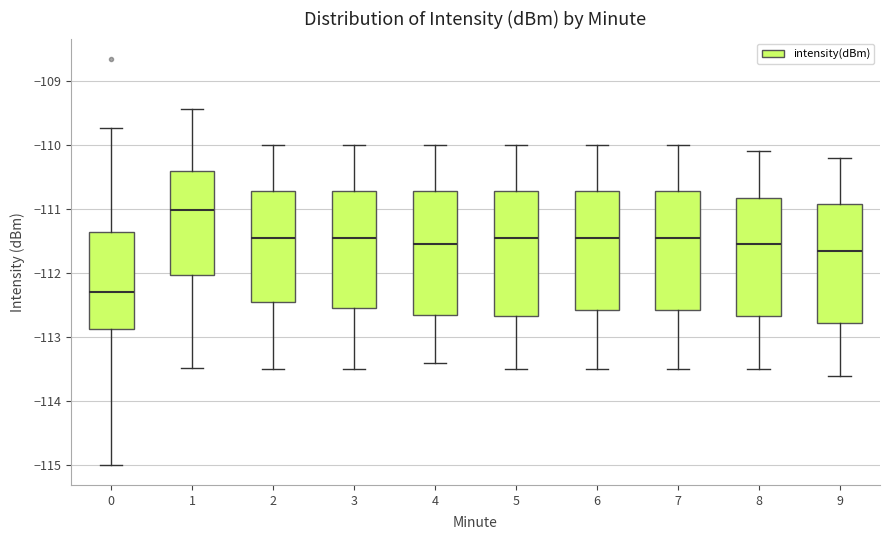

Which box's median line is the lowest?

0